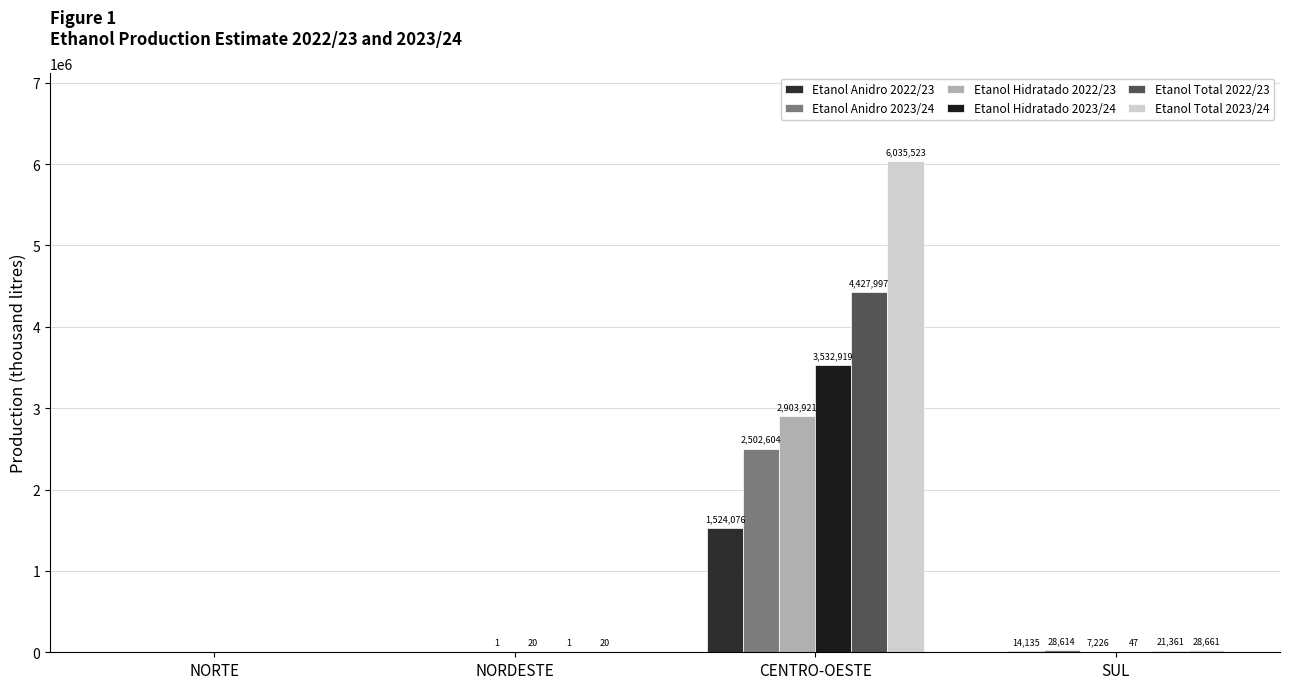

List the series in order of their peak value, lowest first.

Etanol Anidro 2022/23, Etanol Anidro 2023/24, Etanol Hidratado 2022/23, Etanol Hidratado 2023/24, Etanol Total 2022/23, Etanol Total 2023/24